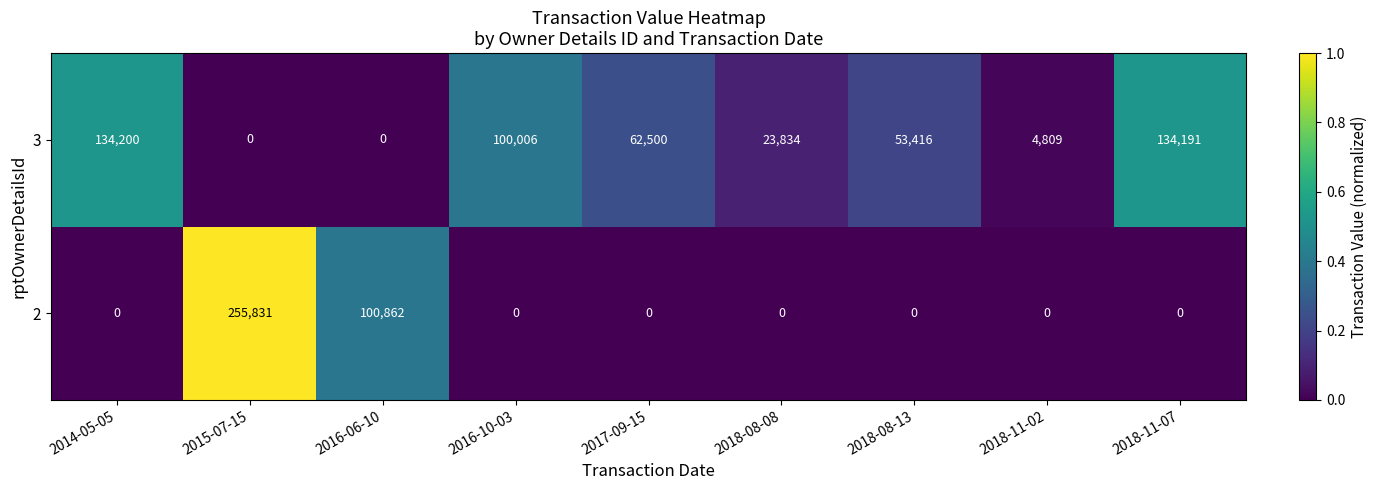

Count the number of categories in the chart.

9